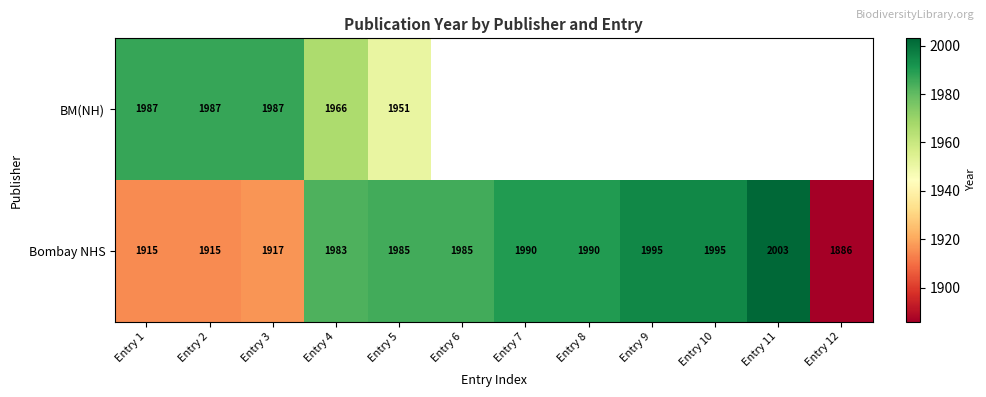

At which category is the sum across all series the highest?

Entry 4